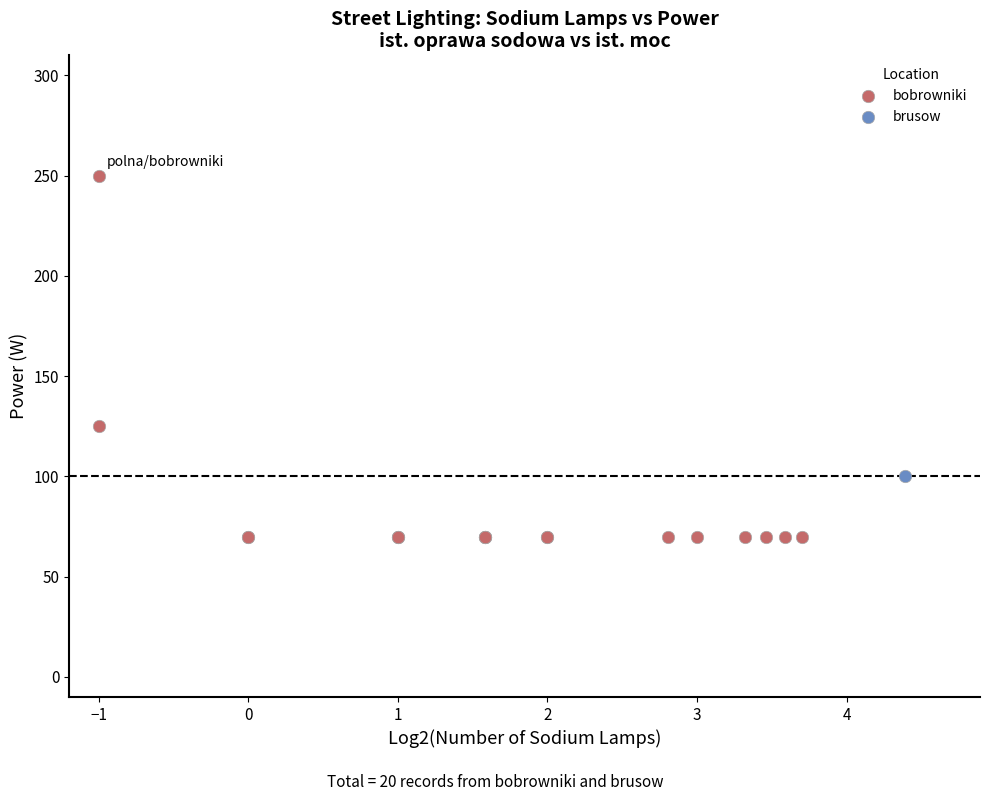

What are all the series names shown in the legend?

brusow, bobrowniki